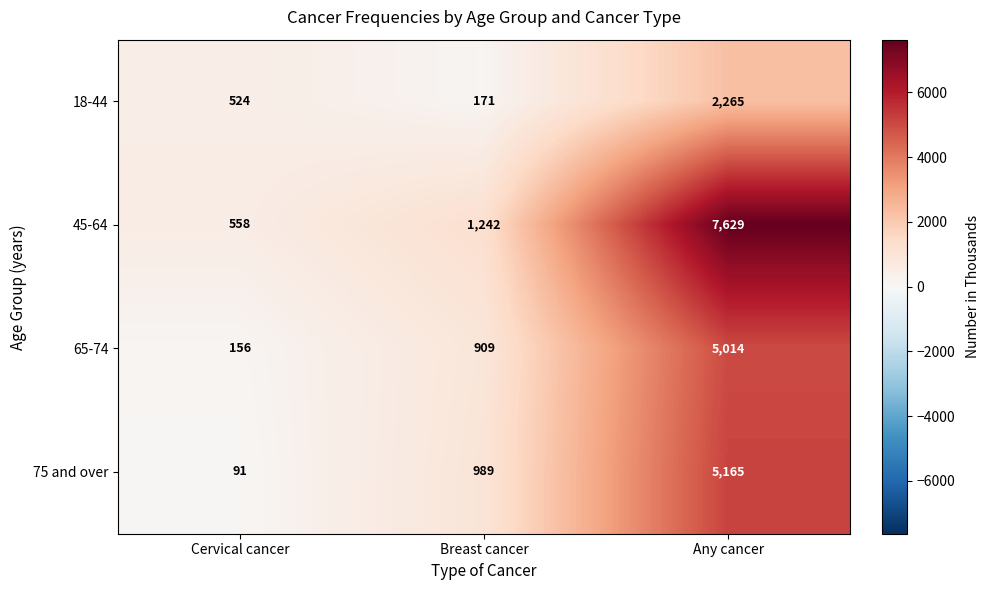

At how many categories does at least one series exceed 5007?

1